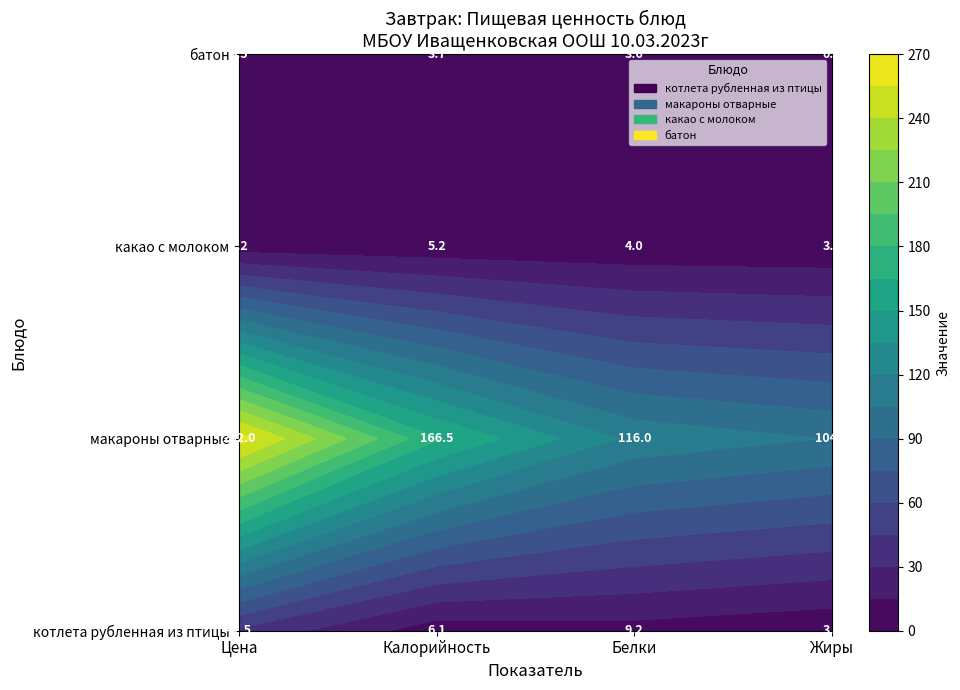

Which series has the largest range (max minus min)?

макароны отварные